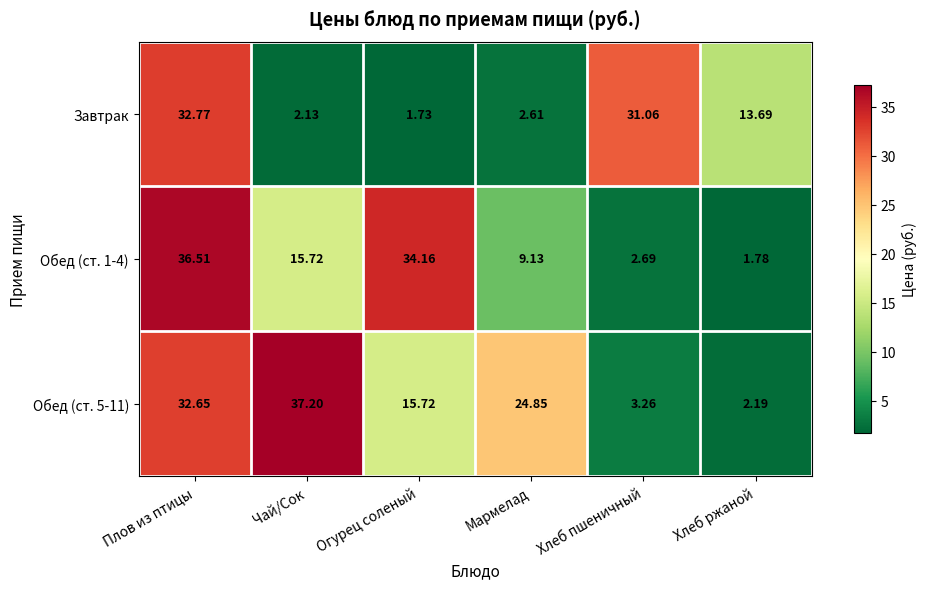

Which series changed the most between Плов из птицы and Мармелад?

Завтрак